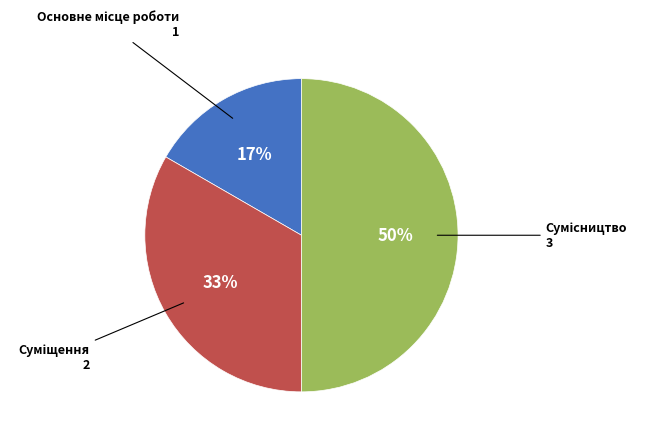

To the nearest percent, what is the difference between the largest and smallest slice percentages?

33%